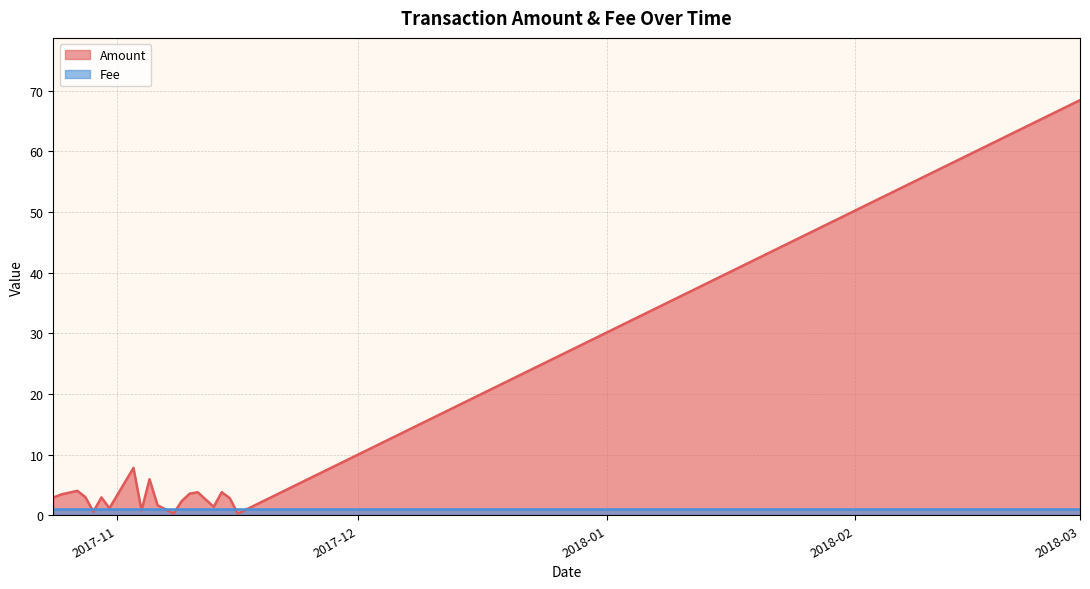

What is the smallest value displayed?

0.3